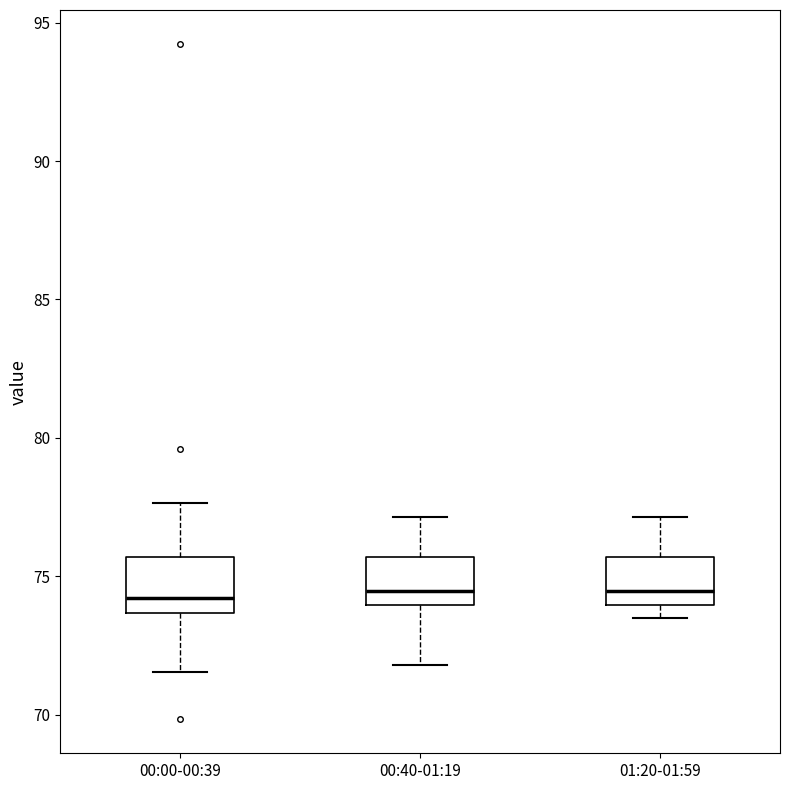

Where is the lower edge of the box for 01:20-01:59 on the y-axis? The values are not printed on the chart, so give them approximately, as read against the axis.

74.0